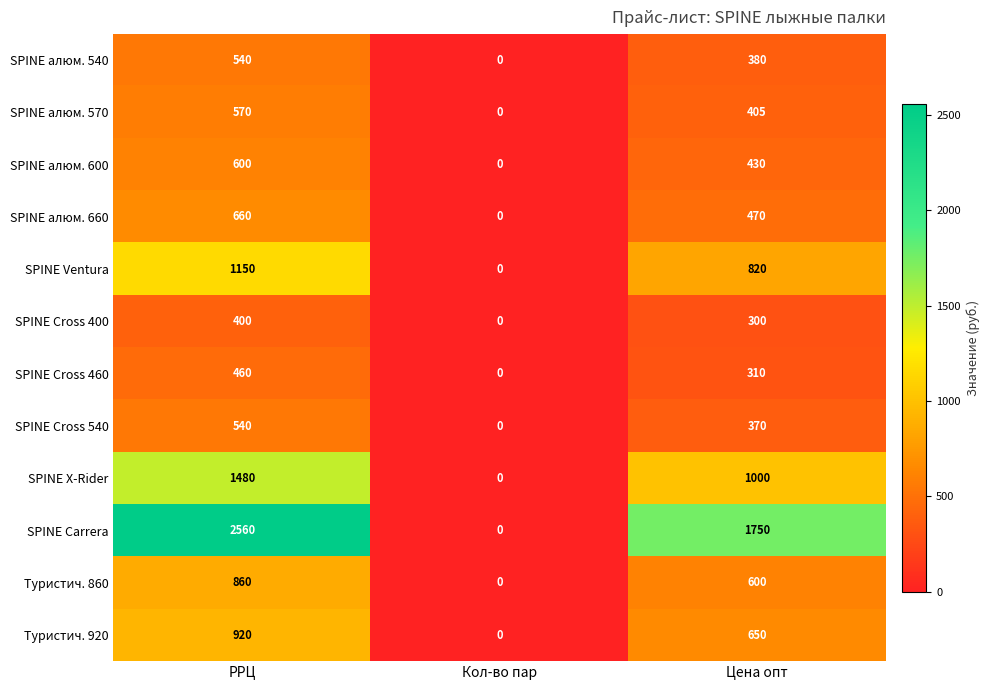

At which category is the sum across all series the highest?

РРЦ